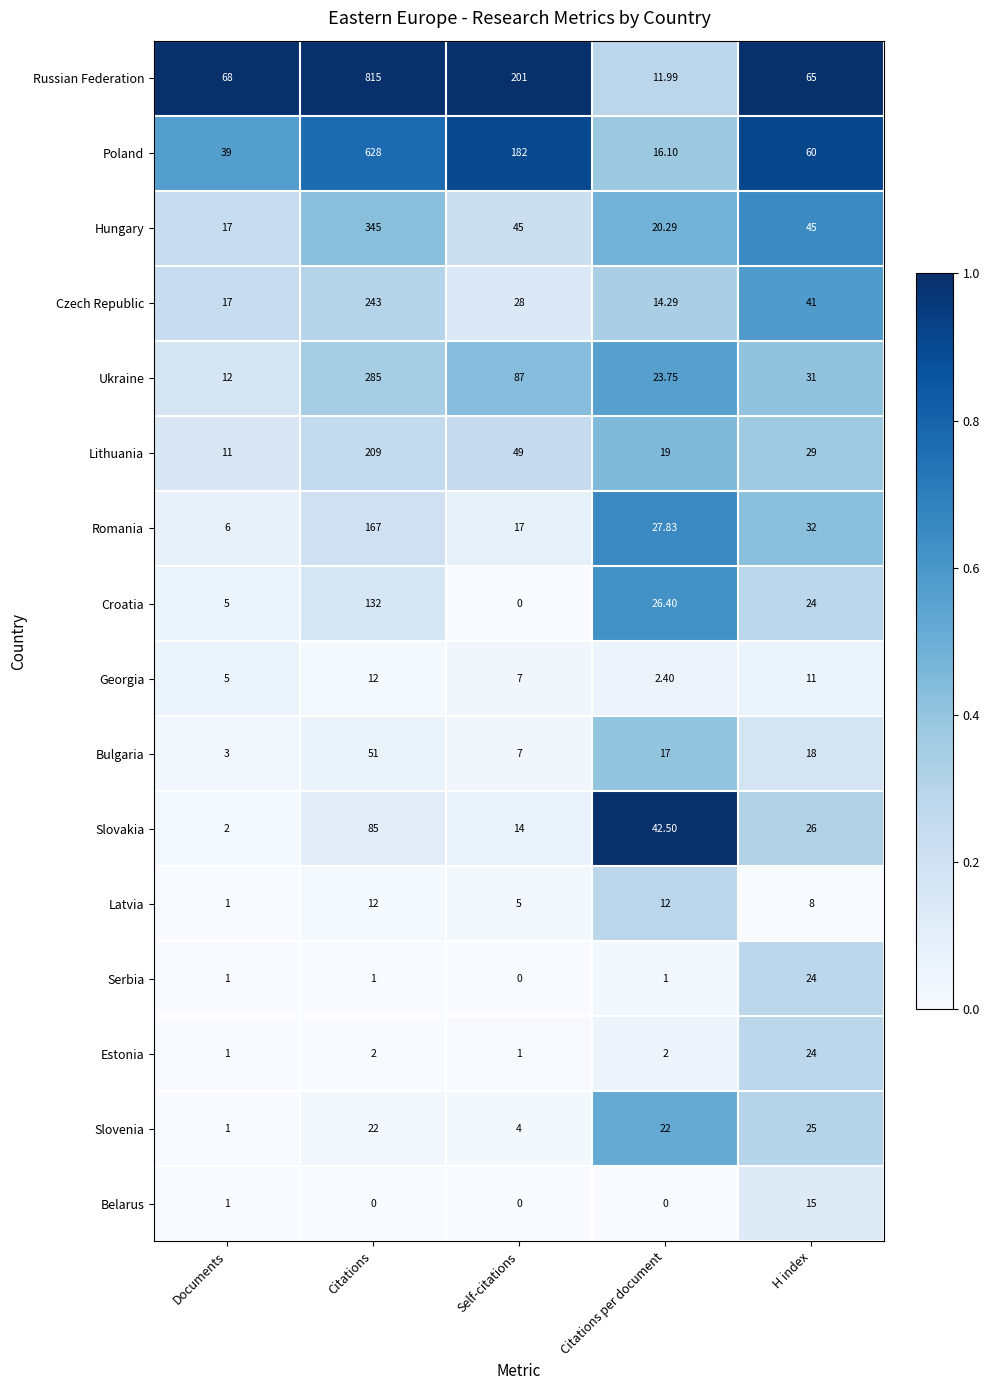

Which series changed the most between Citations and H index?

Russian Federation